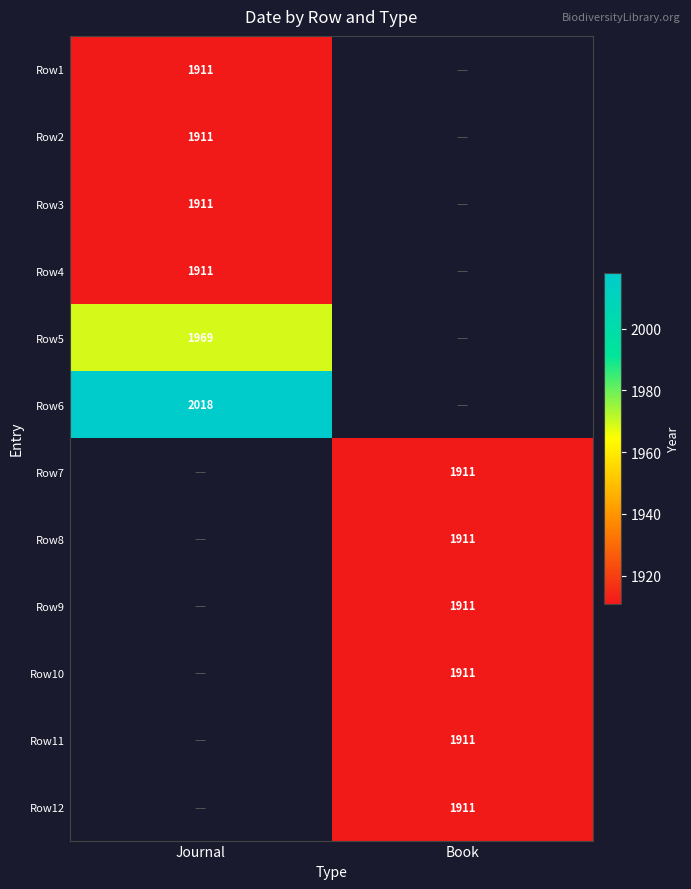

Between Journal and Book, which is larger?

Book